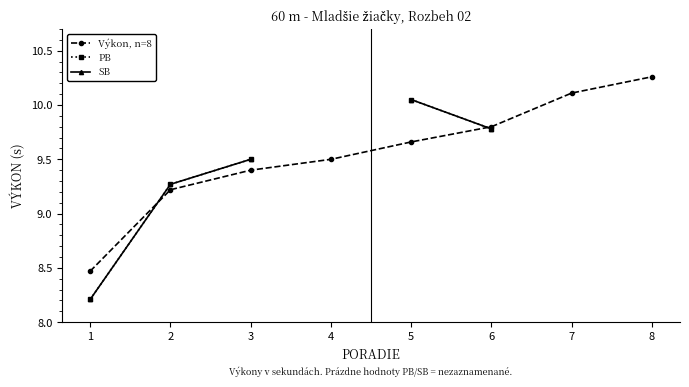

True or false: Výkon, n=8 has more than 0 points higher than both neighbors.

False